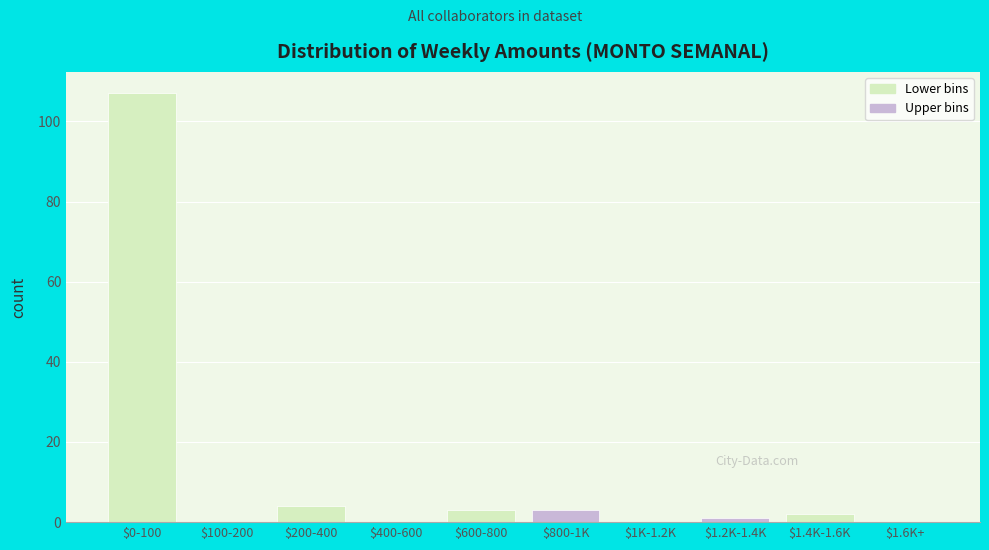

What is the sum of all values?

120